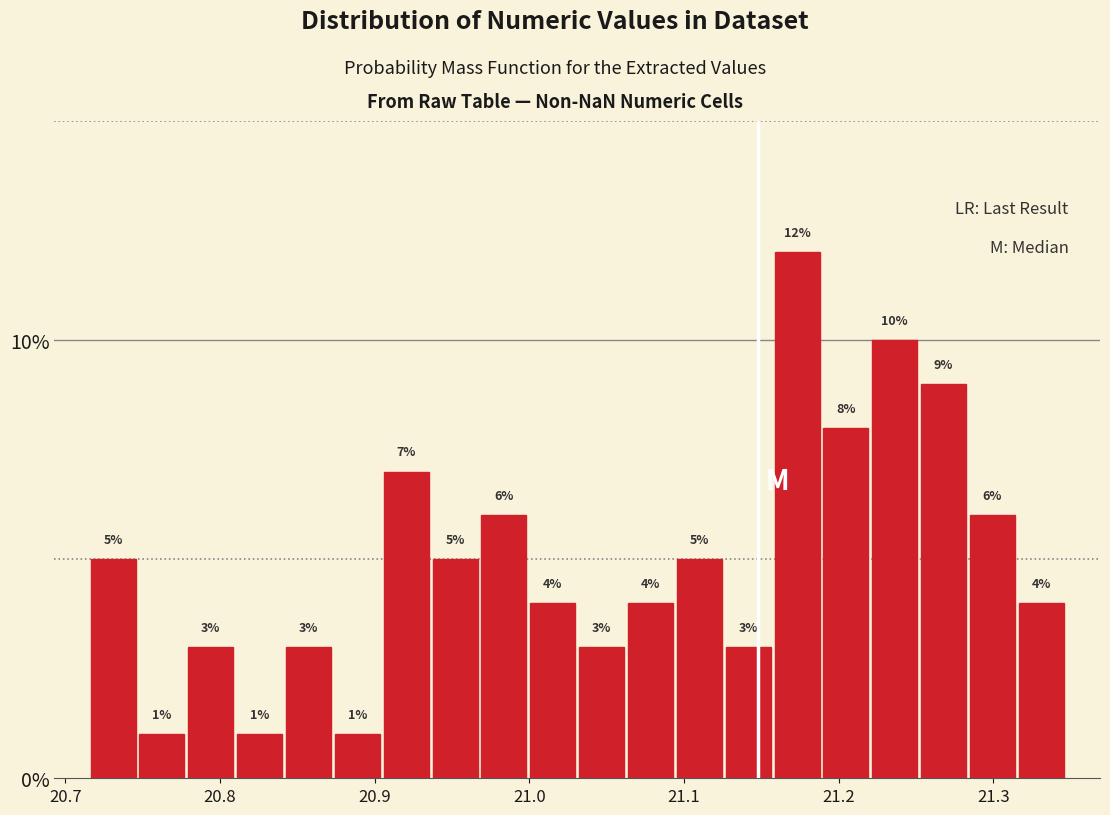

Read against the x-axis, roughly where is the centre of the tallest bar?

21.17